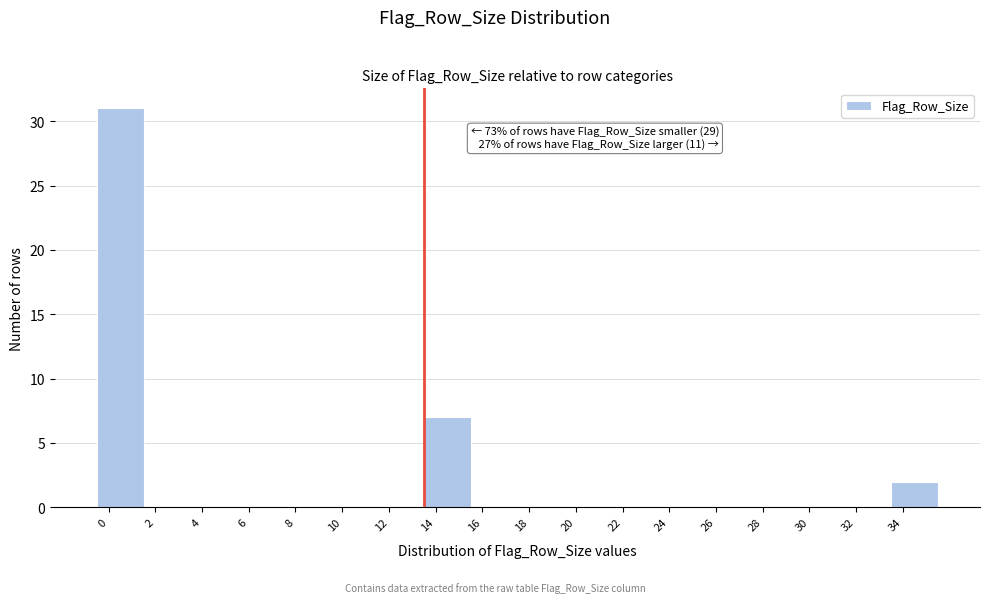

Reading right to left, transcribe all the data shown in this chart.

34=2	32=0	30=0	28=0	26=0	24=0	22=0	20=0	18=0	16=0	14=7	12=0	10=0	8=0	6=0	4=0	2=0	0=31